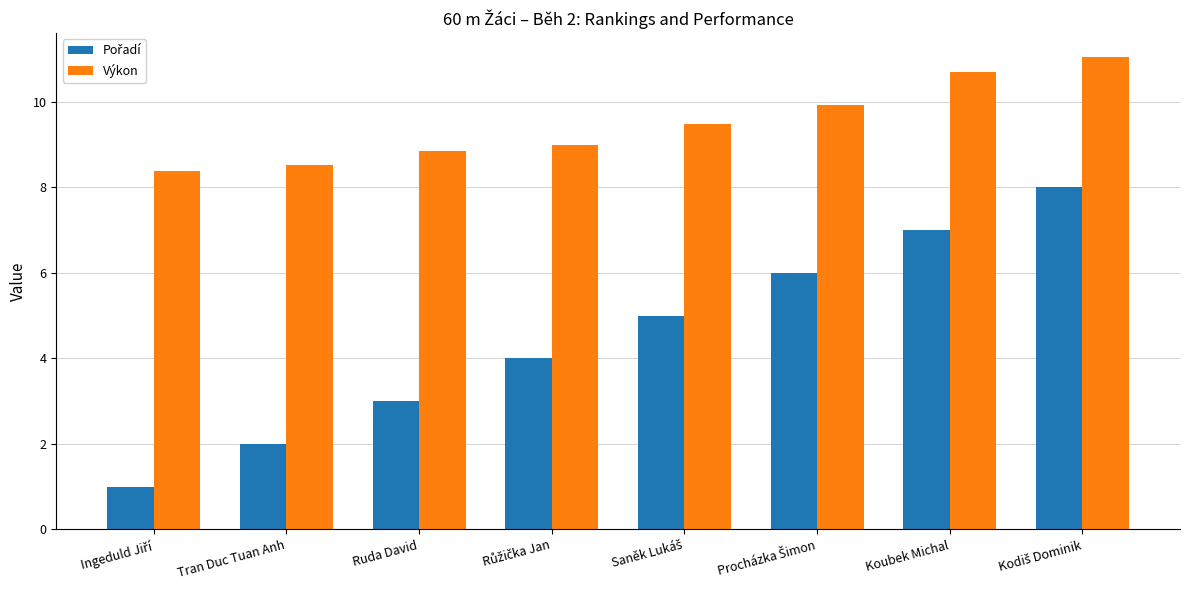

What is the sum of all Výkon values?

75.9